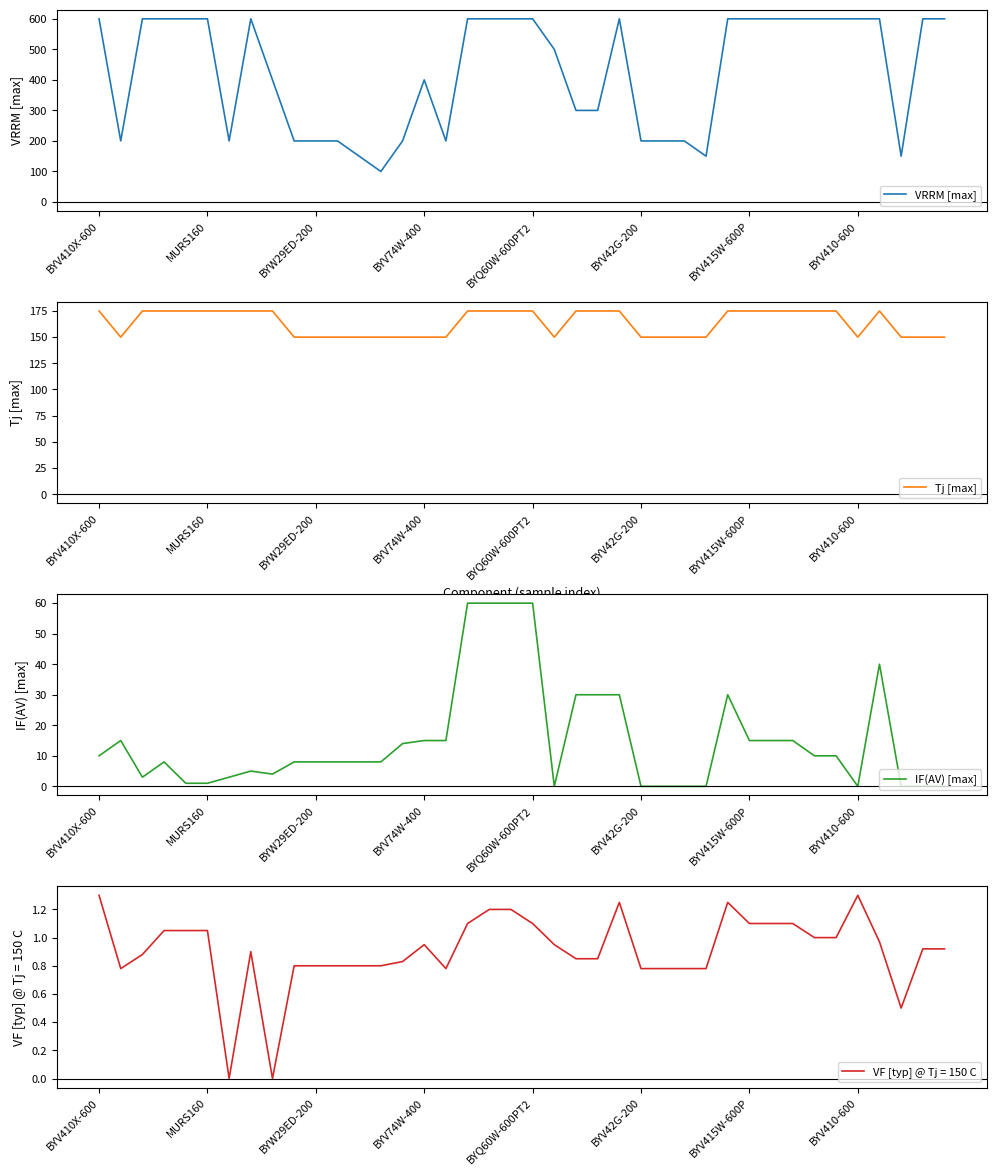

Is this an area chart (filled region under the line)?

No